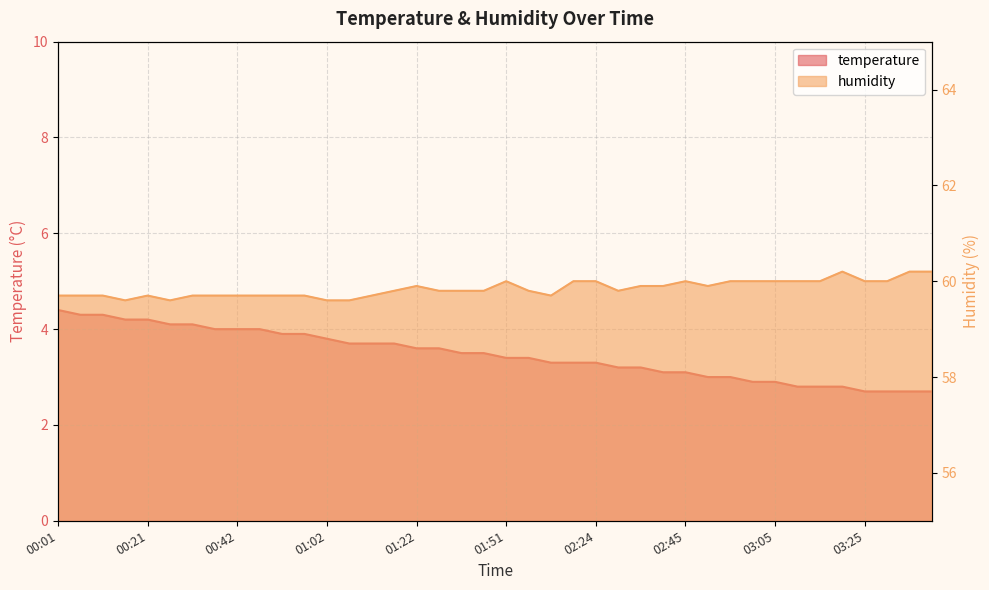

The value of humidity at 02:35 is 98.0. True or false?

False